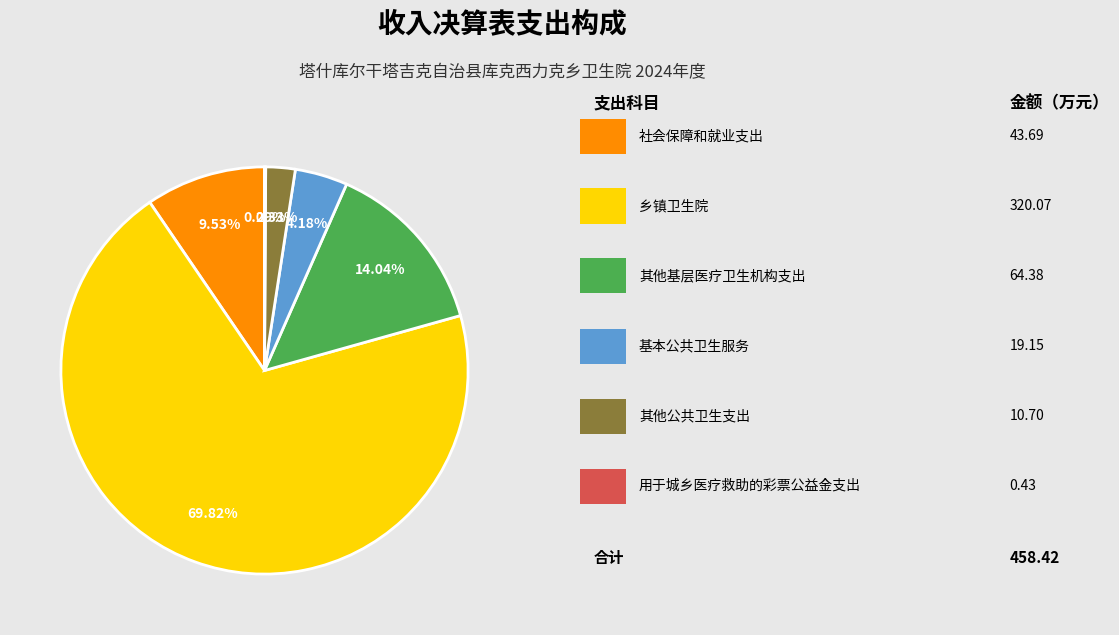

To the nearest percent, what is the average slice percentage?

17%